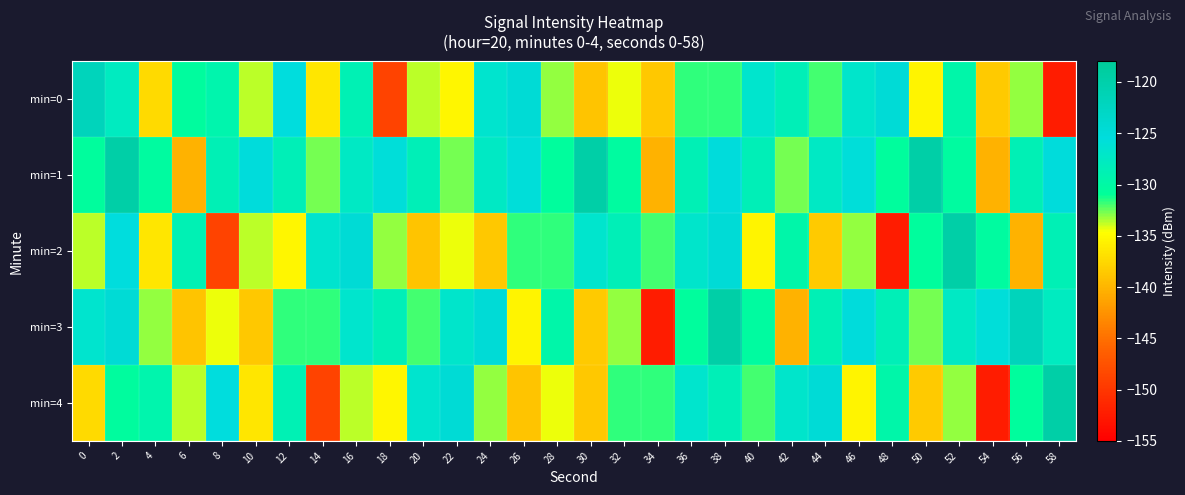

Which series has the largest total across all categories?

min=1